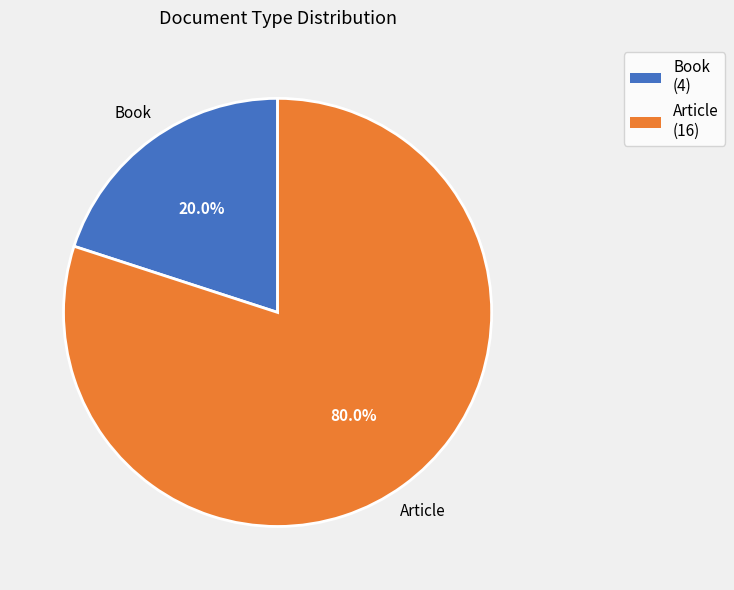

True or false: Article accounts for 80% of the total.

True